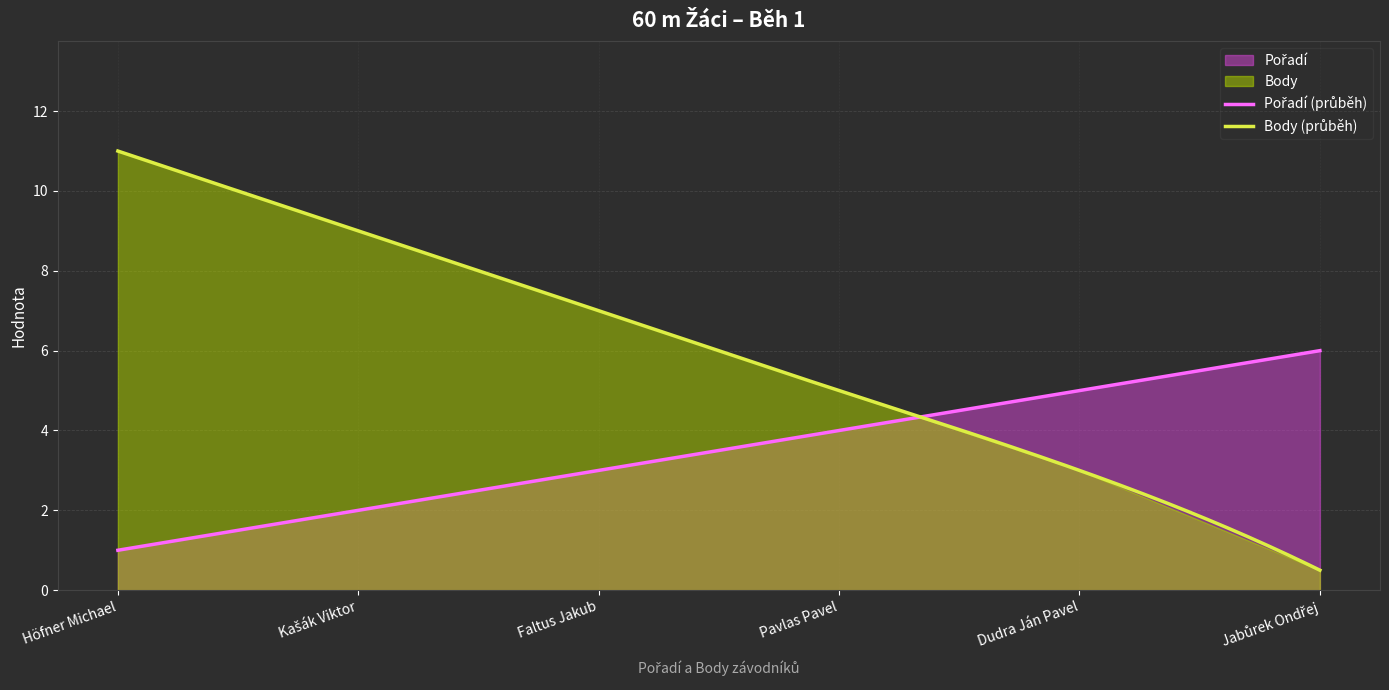

Is it true that Body equals 0.5 at Jabůrek Ondřej?

True